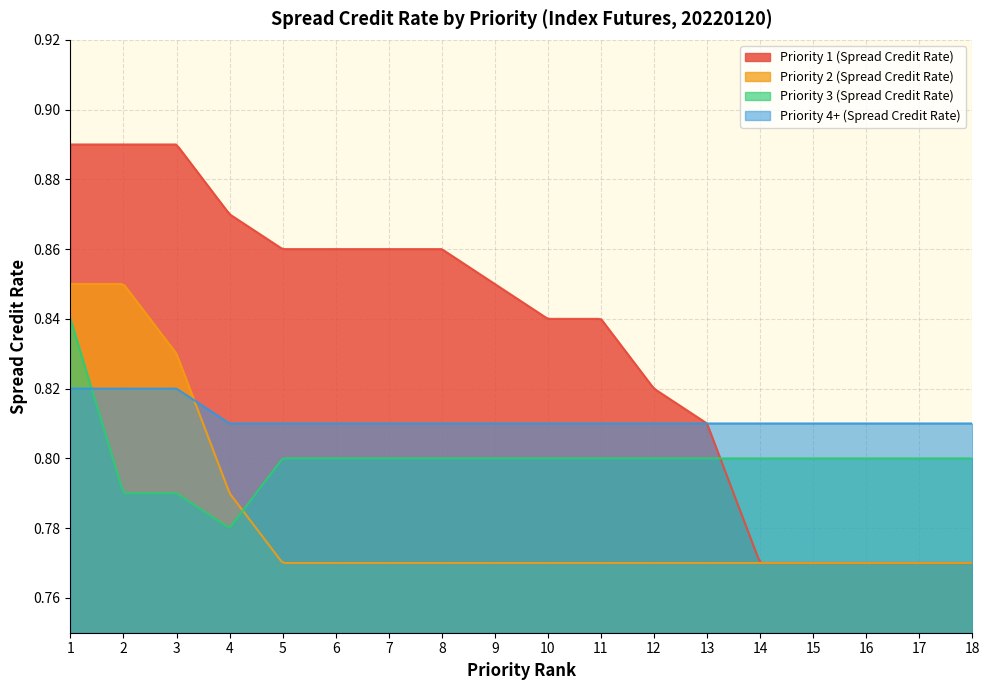

Is the value of Priority 4+ (Spread Credit Rate) at 4 greater than the value of Priority 2 (Spread Credit Rate) at 18?

Yes